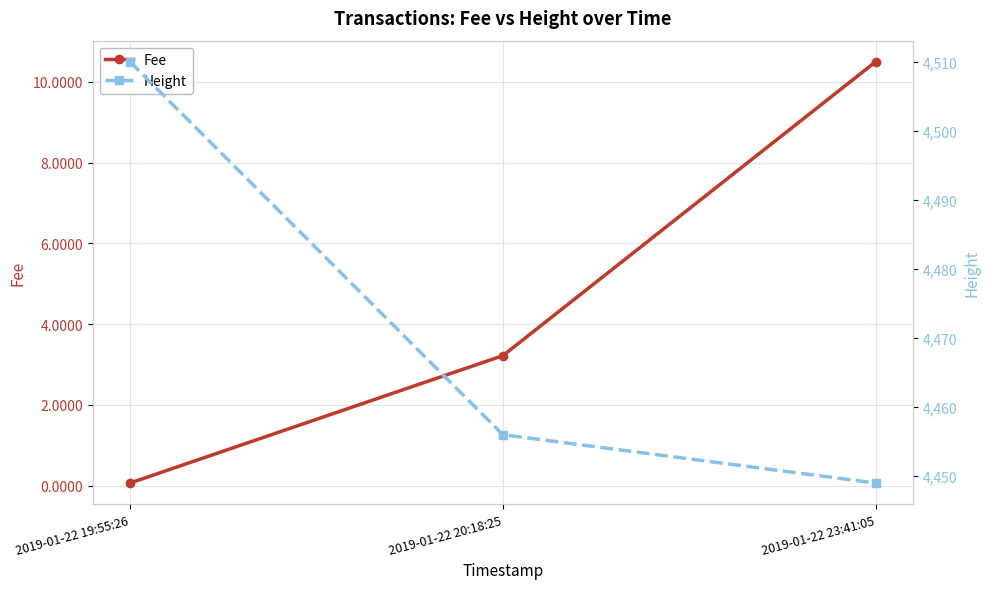

Which series has the largest total across all categories?

Height